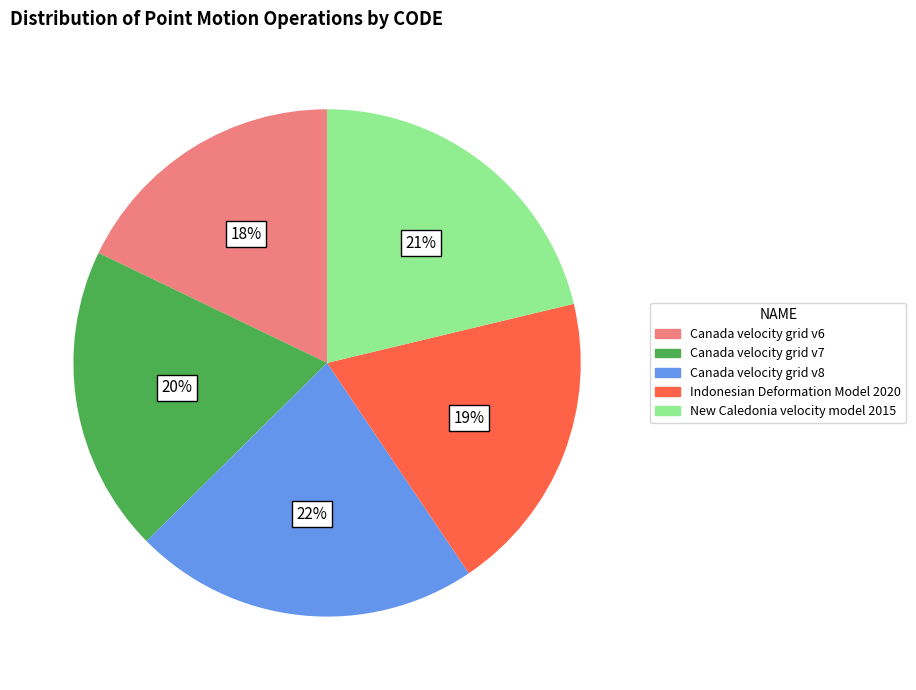

To the nearest percent, what is the combined percentage of Indonesian Deformation Model 2020 and Canada velocity grid v8?

41%